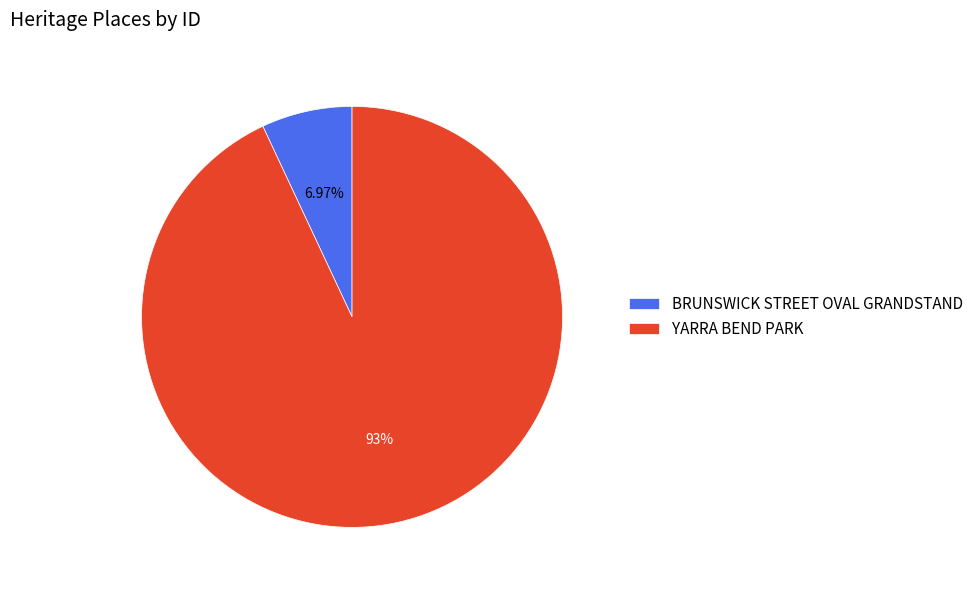

To the nearest percent, what is the difference between the largest and smallest slice percentages?

86%